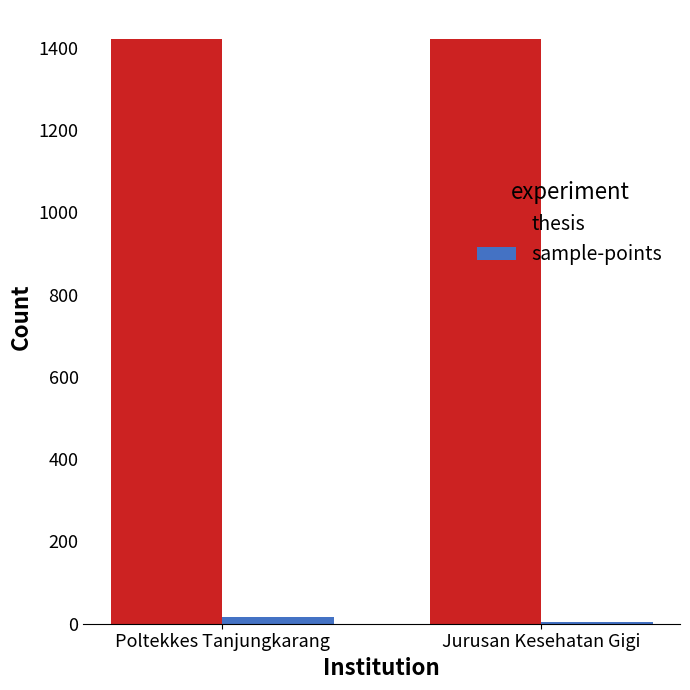

What is the greatest value displayed?

1421